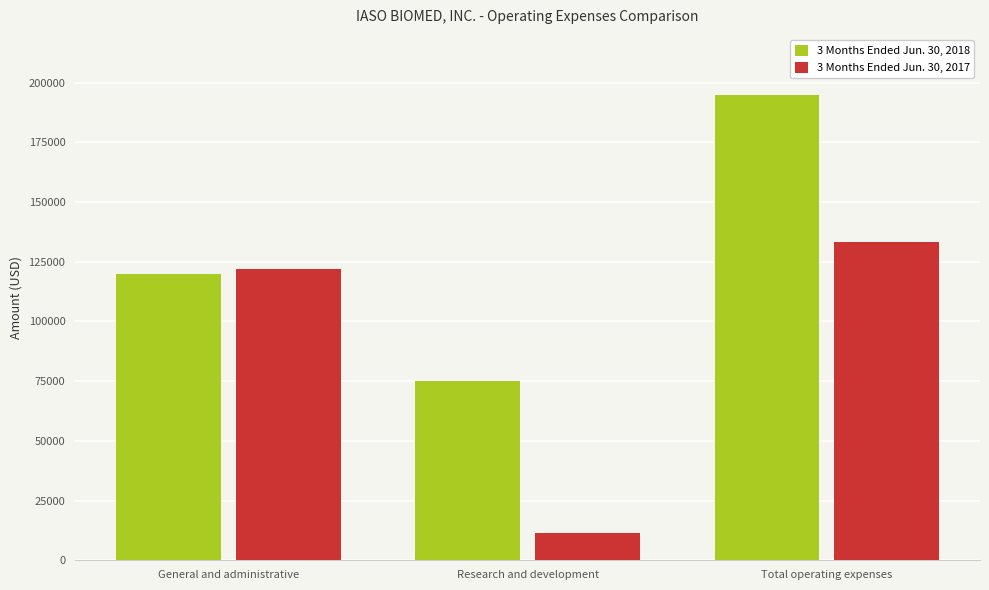

Reading left to right, transcribe all the data shown in this chart.

3 Months Ended Jun. 30, 2018: General and administrative=119793	Research and development=75000	Total operating expenses=194793
3 Months Ended Jun. 30, 2017: General and administrative=121921	Research and development=11497	Total operating expenses=133418